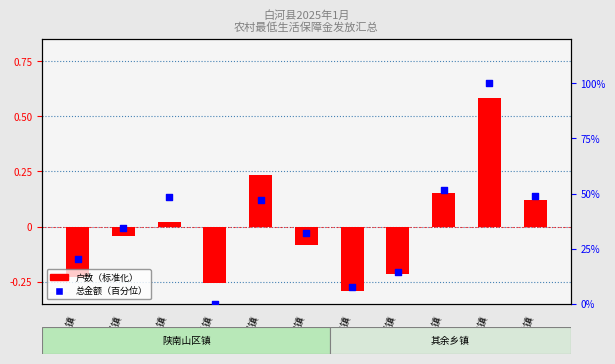

Is the value of 总金额（百分位） at 西营镇 greater than the value of 户数（标准化） at 茅坪镇?

Yes